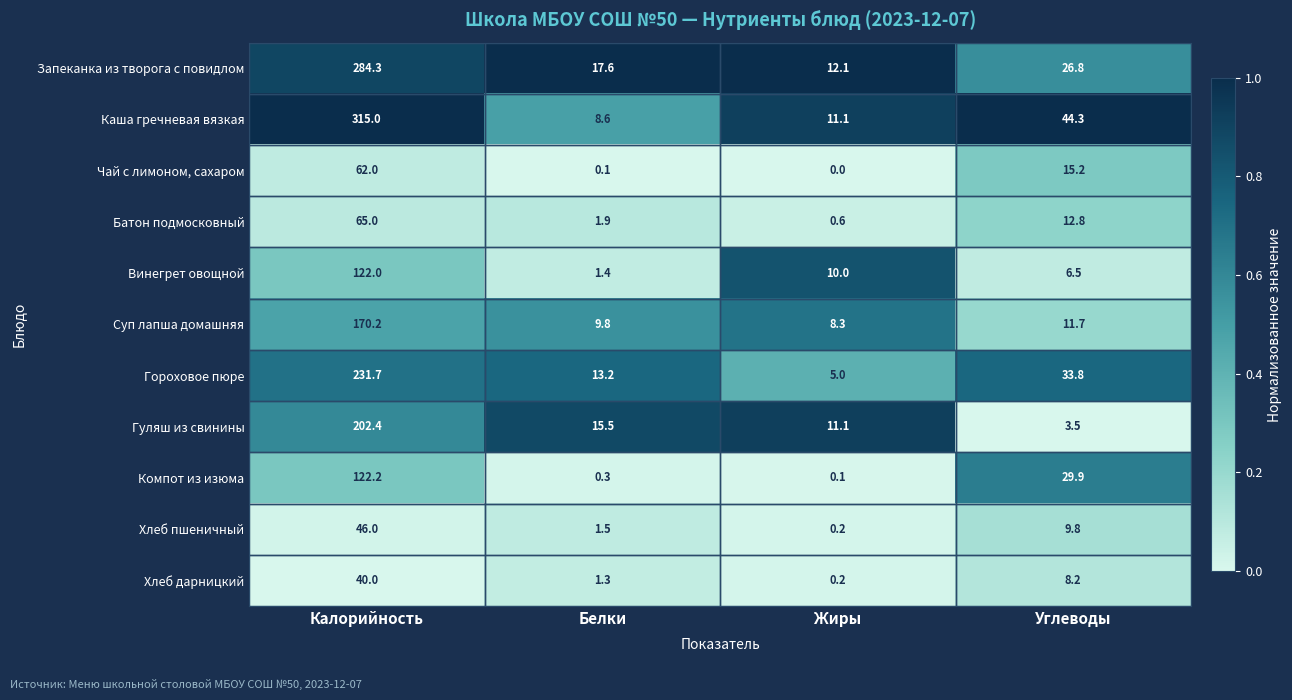

At which label does Гороховое пюре first exceed 33?

Калорийность